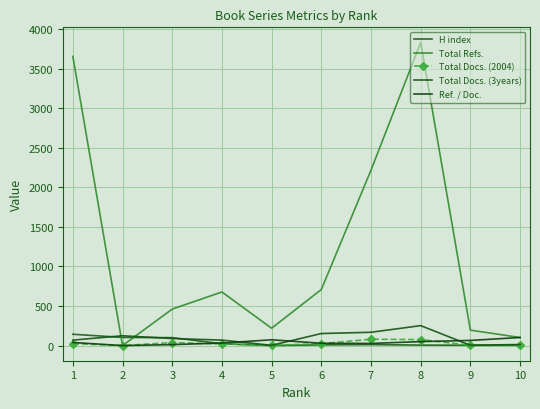

Rank the series by their maximum value, from highest to lowest.

Total Refs., Total Docs. (3years), H index, Ref. / Doc., Total Docs. (2004)